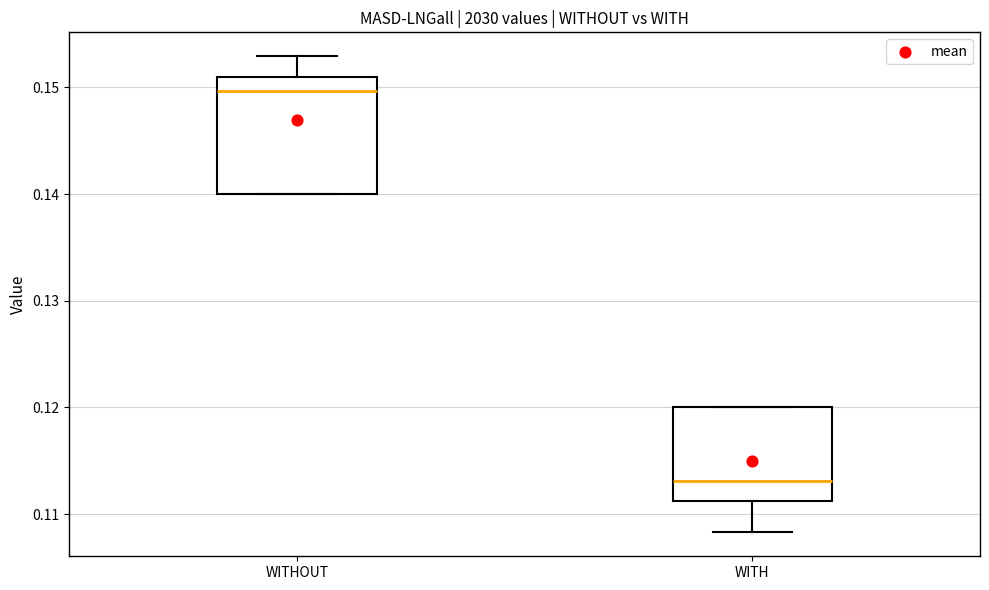

Reading left to right, read every box against the y-axis: the position of its median line, the range the box covers, and the ends of its whiskers. The values are not printed on the chart, so give them approximately, as read against the axis.

WITHOUT: median 0.150, box 0.140 to 0.151, whiskers 0.140 to 0.153
WITH: median 0.113, box 0.111 to 0.120, whiskers 0.108 to 0.120